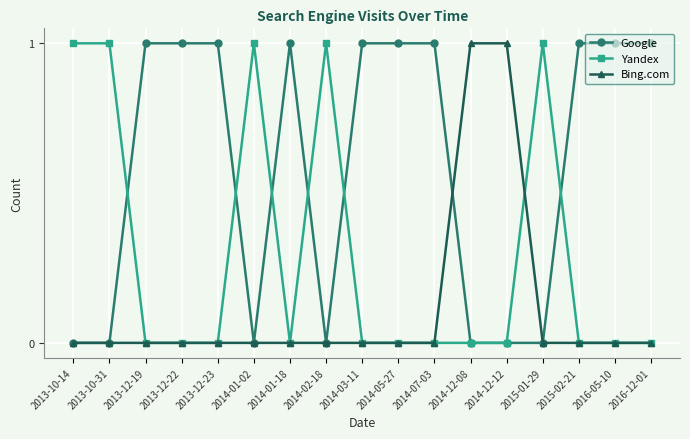

True or false: Yandex has more than 0 interior local peaks.

True